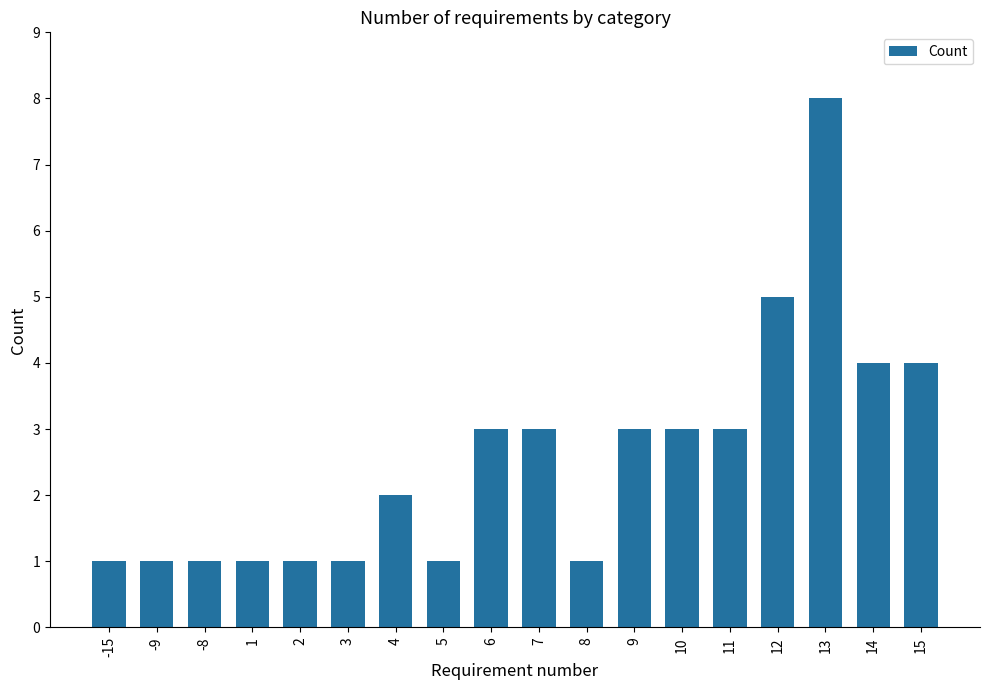

Are the bars horizontal?

No